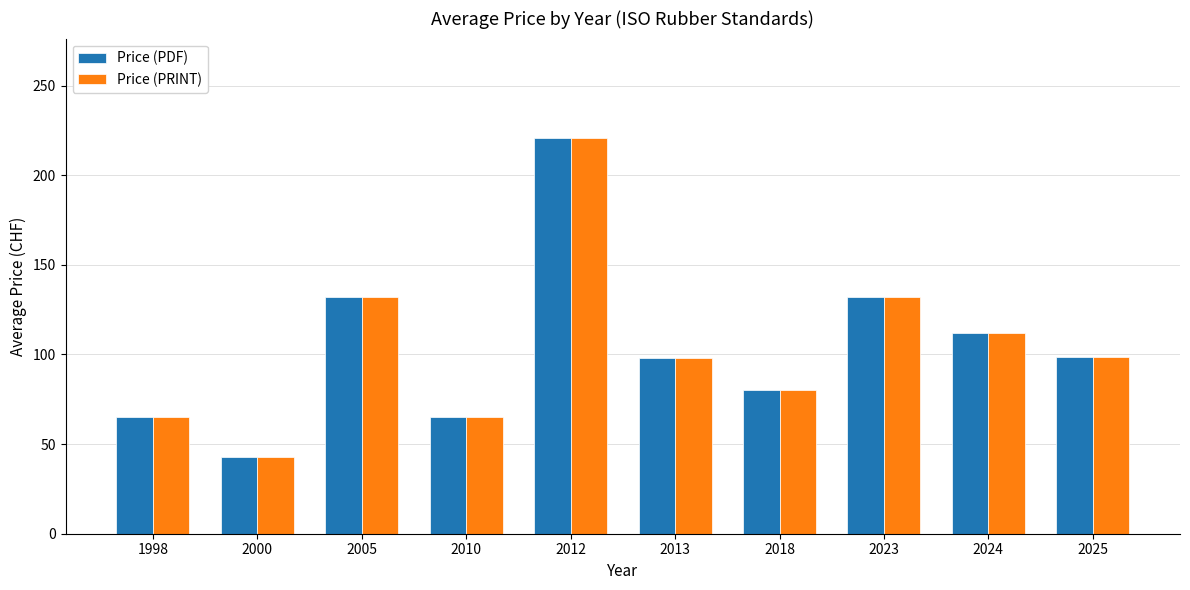

What is the difference between the second highest and second lowest values in the Price (PRINT) series?

67.0